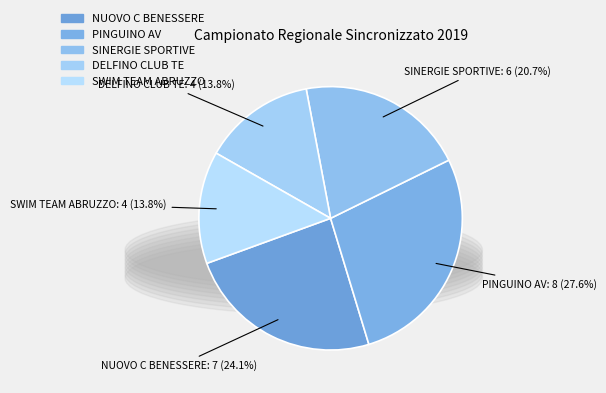

To the nearest percent, what percentage of the pie is PINGUINO AV?

28%